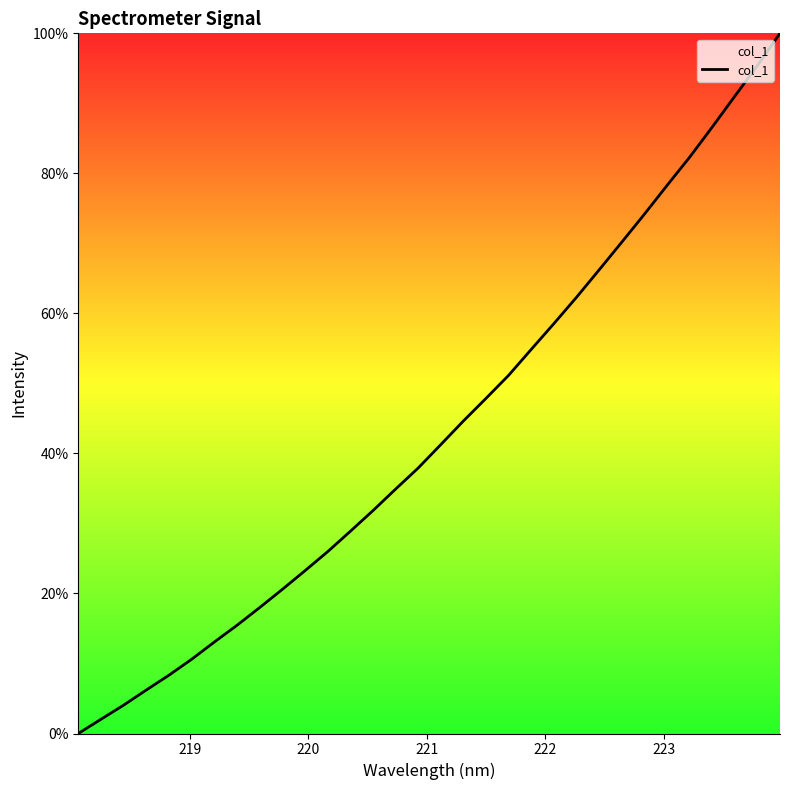

What is the difference between the maximum and minimum values?

100.0